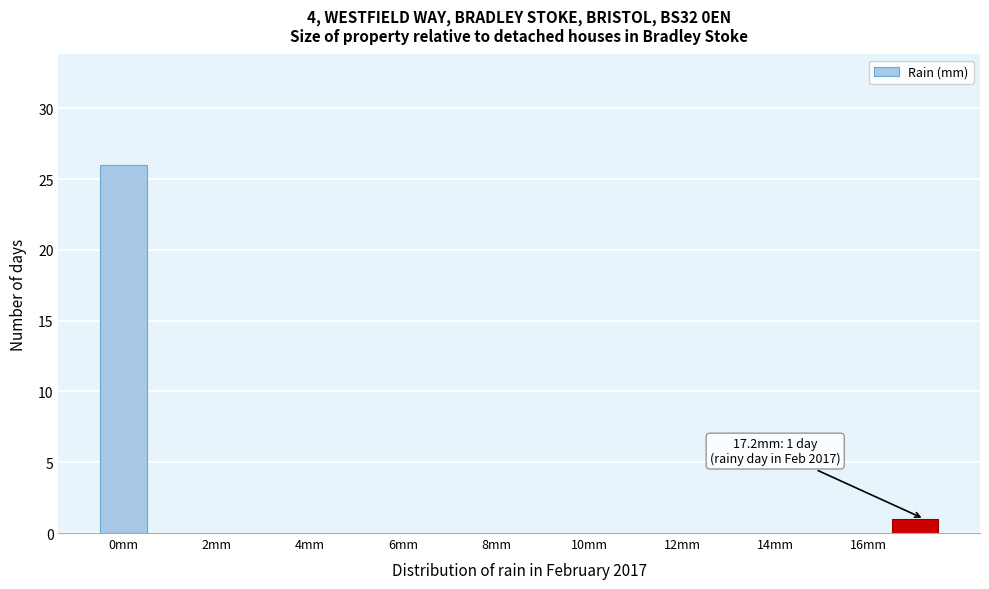

Which range on the x-axis has the tallest bar?

-0.5 to 0.5